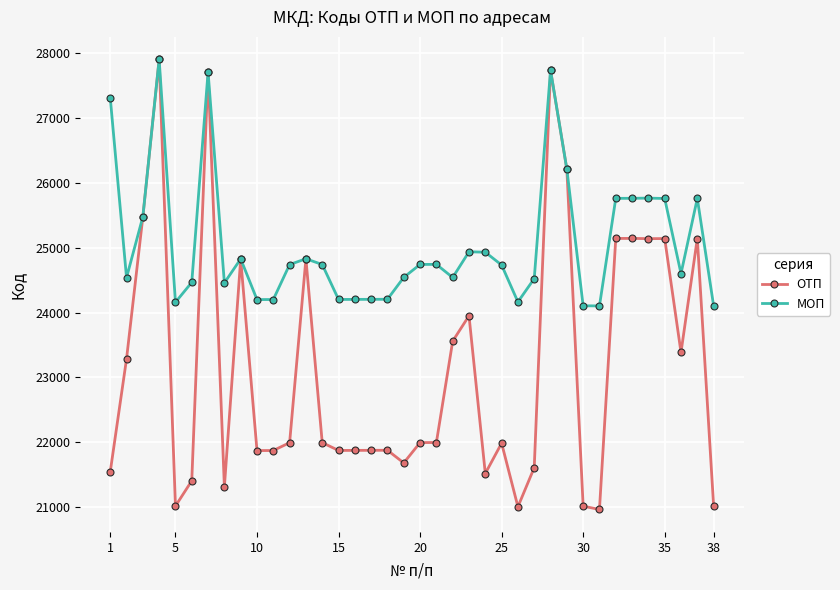

What are all the series names shown in the legend?

ОТП, МОП